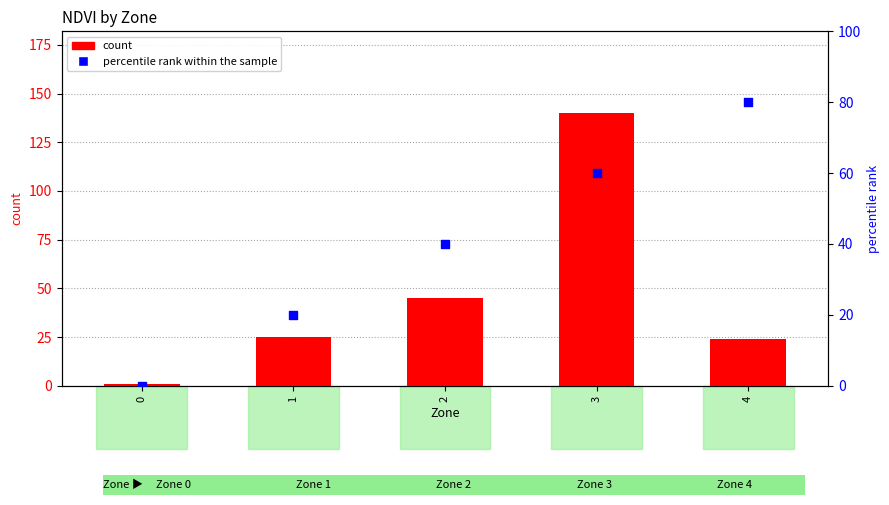

Which series reaches the minimum Y coordinate?

percentile rank within the sample